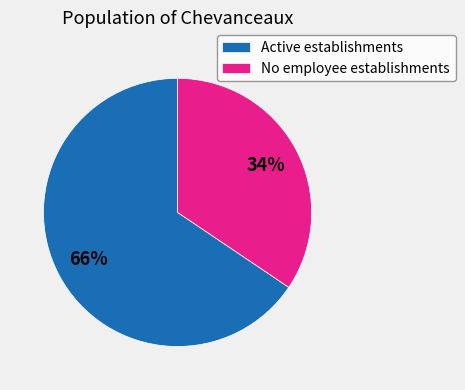

Combined, do Active establishments and No employee establishments account for over 50%?

Yes